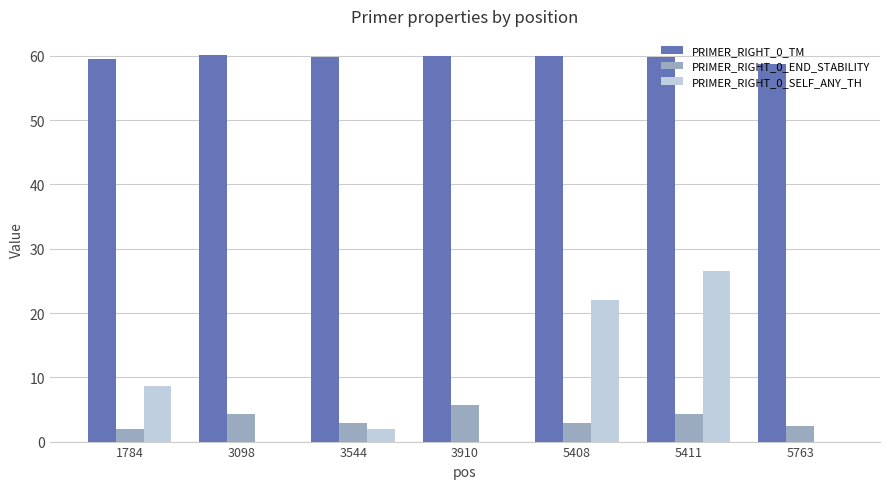

How many distinct data groups are displayed?

3